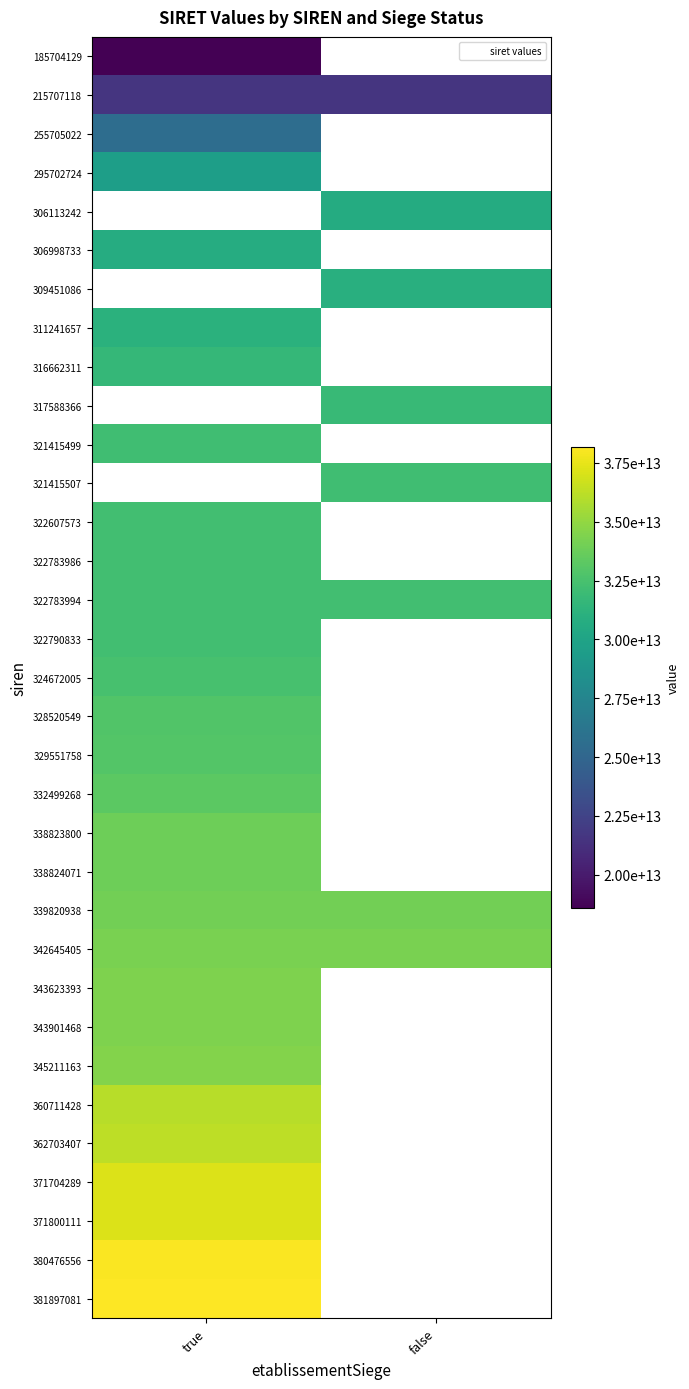

At how many categories does at least one series exceed 30773390388543?

2